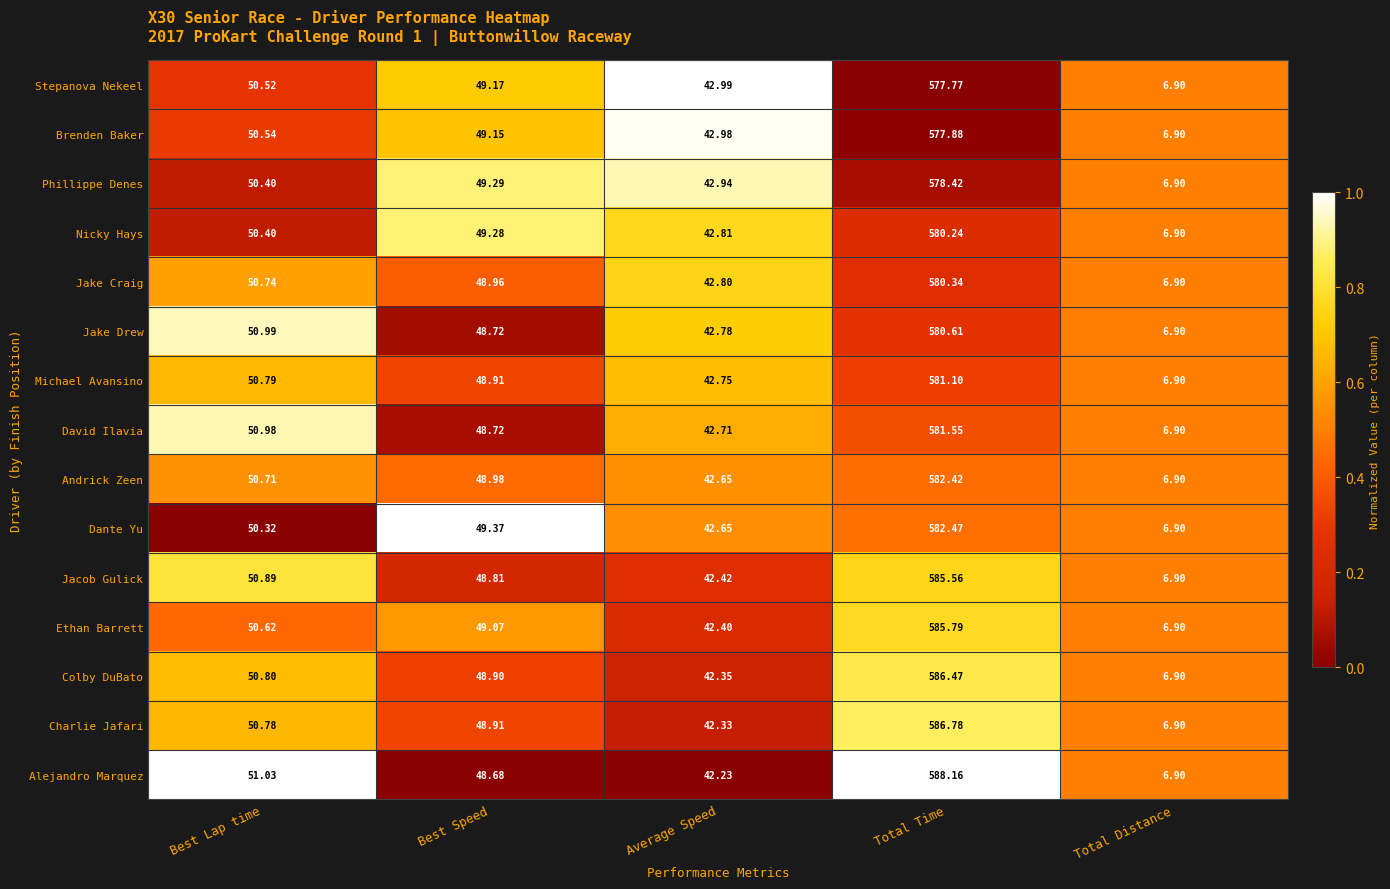

At which category is the sum across all series the highest?

Total Time